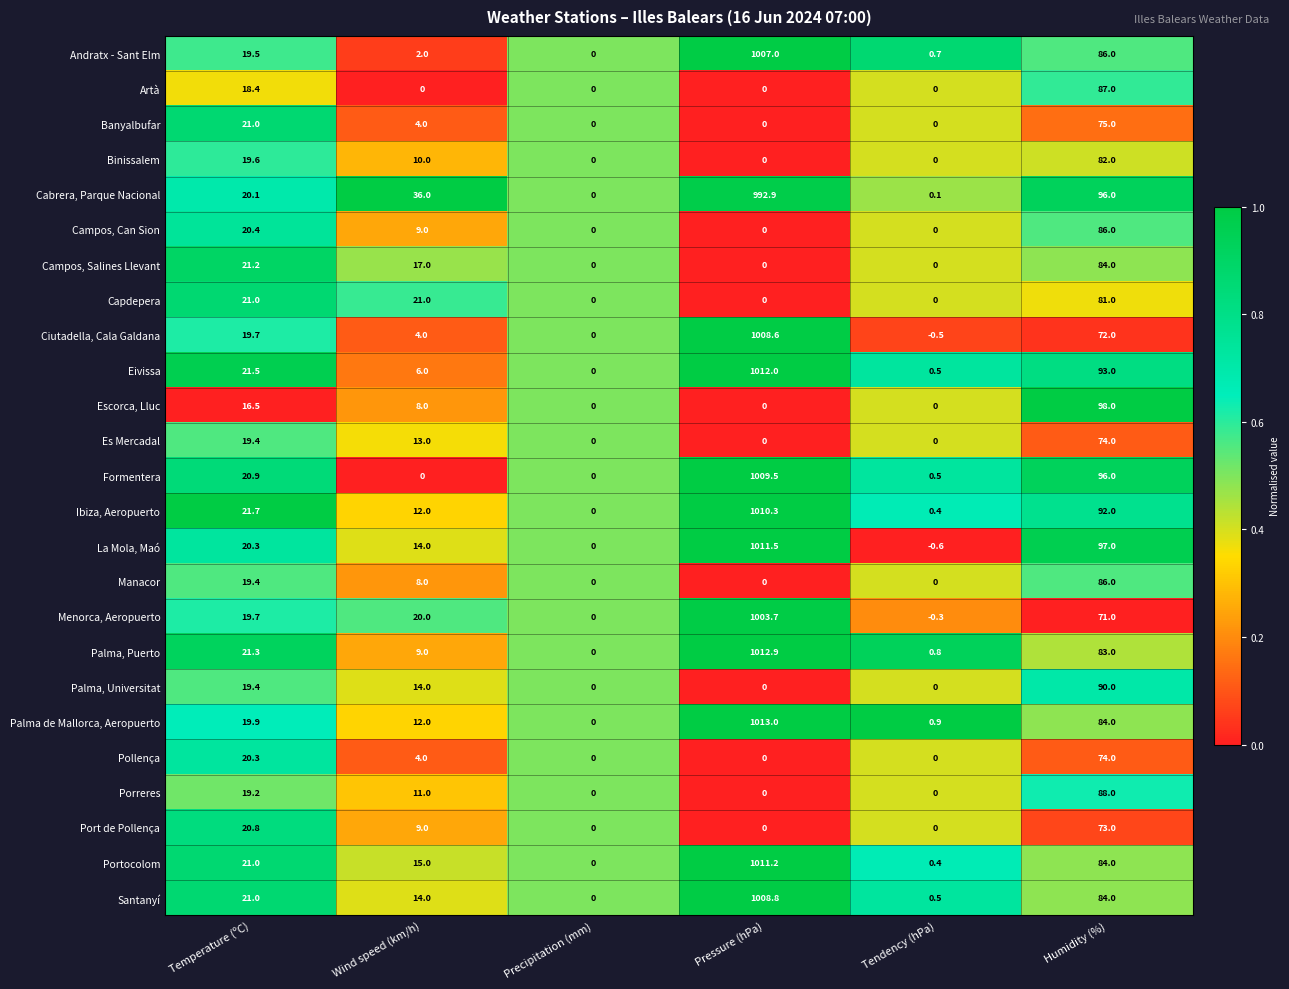

At which label is Binissalem closest to 41?

Temperature (ºC)